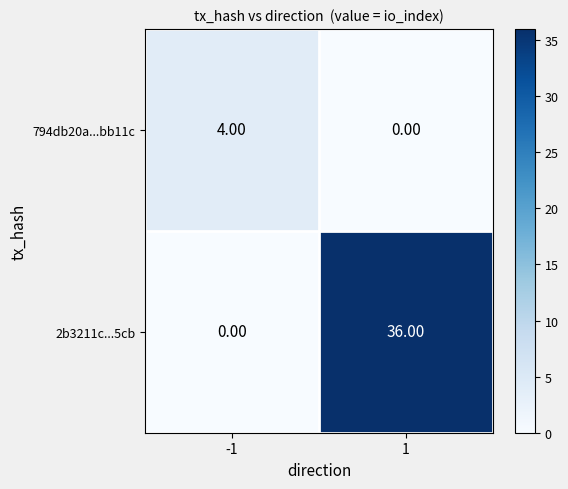

Rank the series at -1 from highest to lowest value.

794db20a...bb11c, 2b3211c...5cb